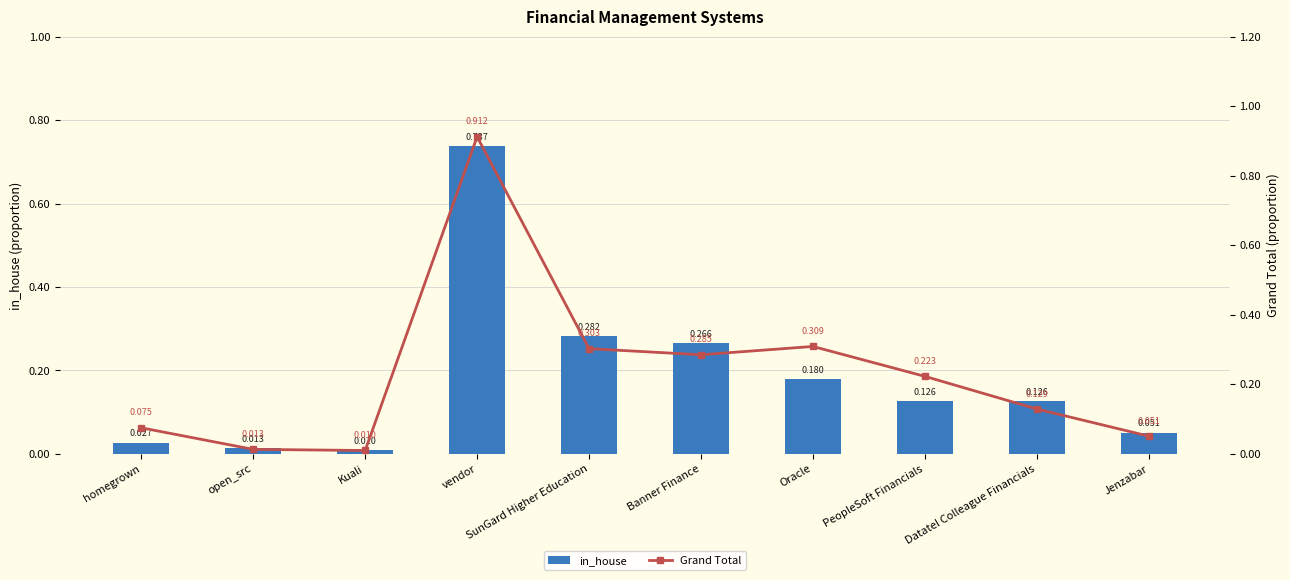

The value of in_house at homegrown is 0.0. True or false?

True